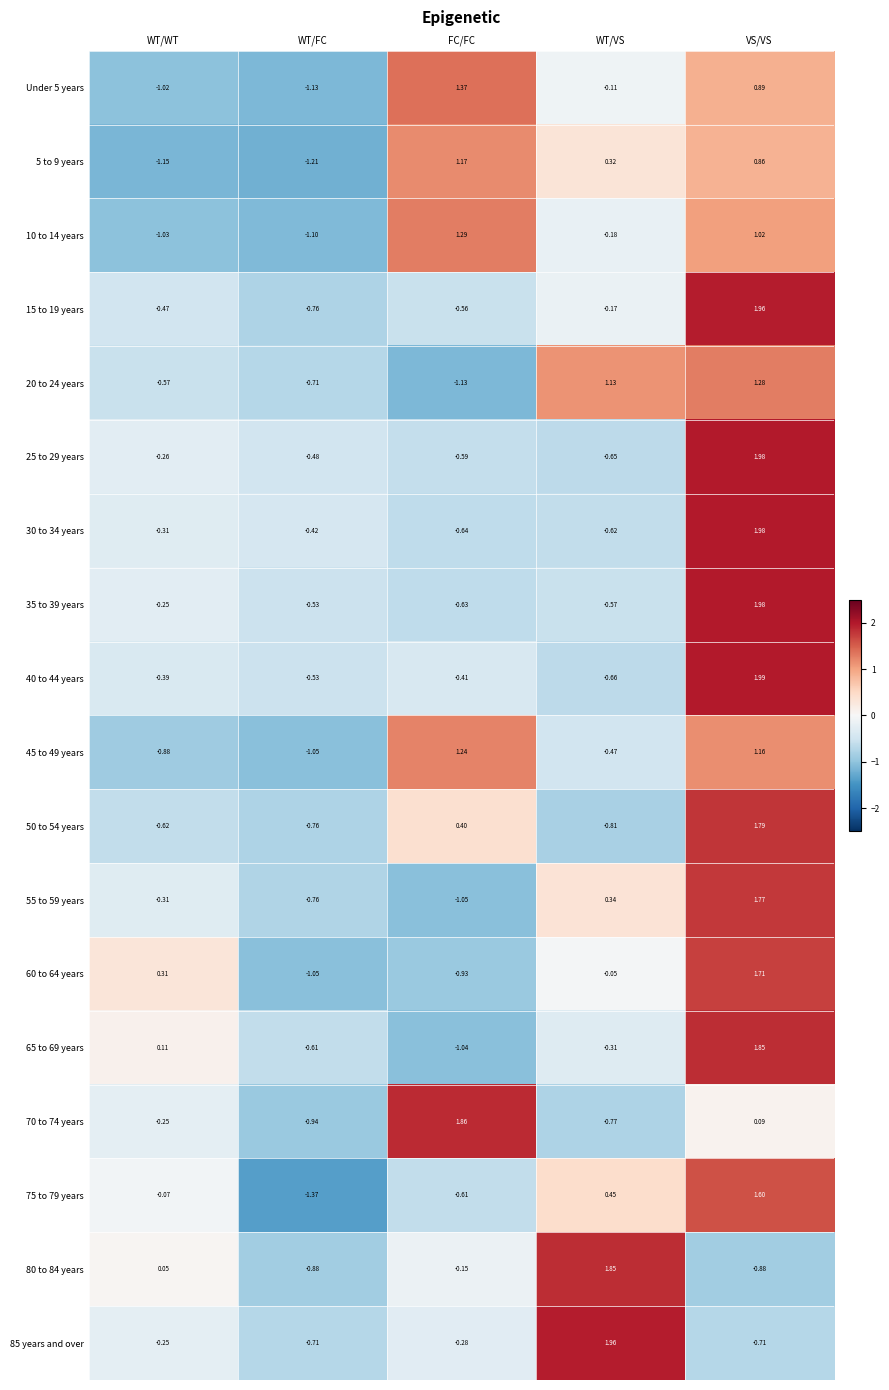

At which category is the sum across all series the highest?

VS/VS